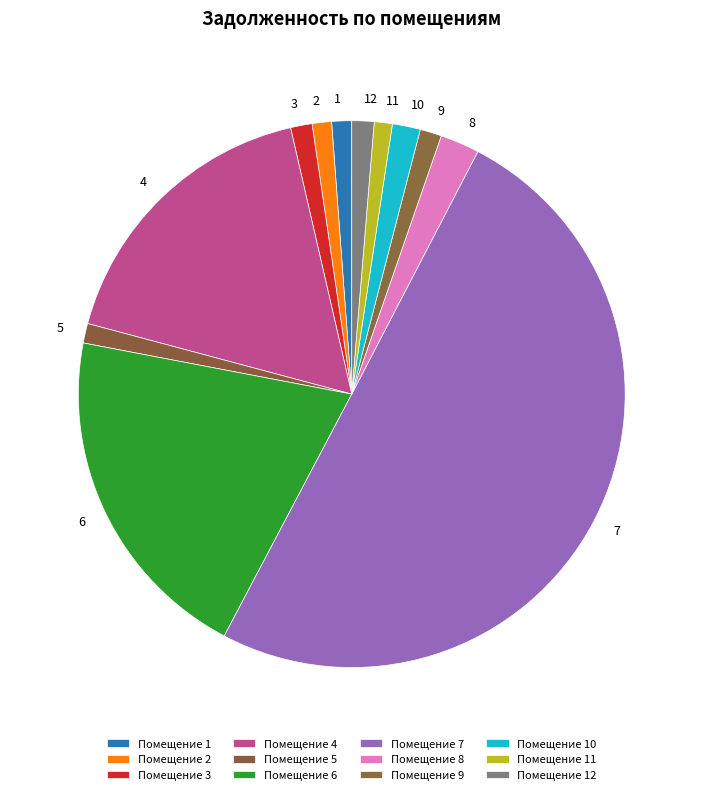

True or false: 1 accounts for 9% of the total.

False